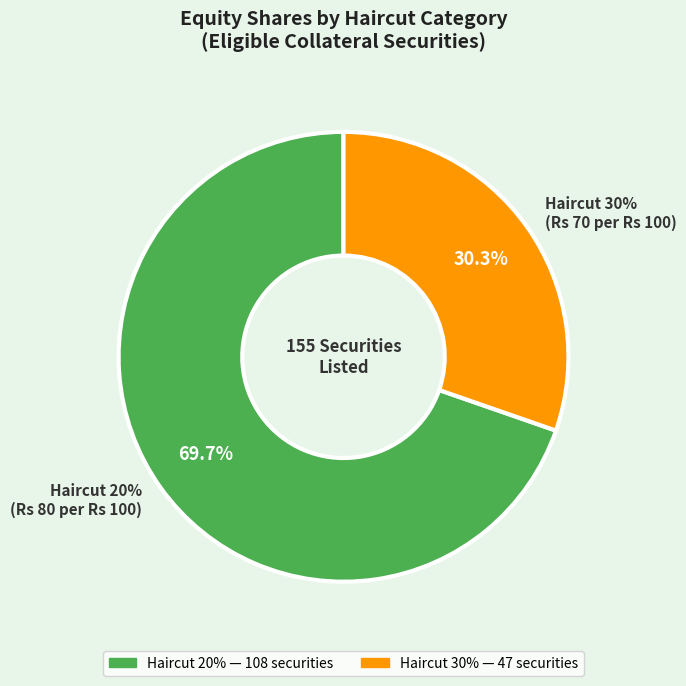

To the nearest percent, what is the combined percentage of Haircut 20% (Rs 80 per Rs 100) and Haircut 30% (Rs 70 per Rs 100)?

100%